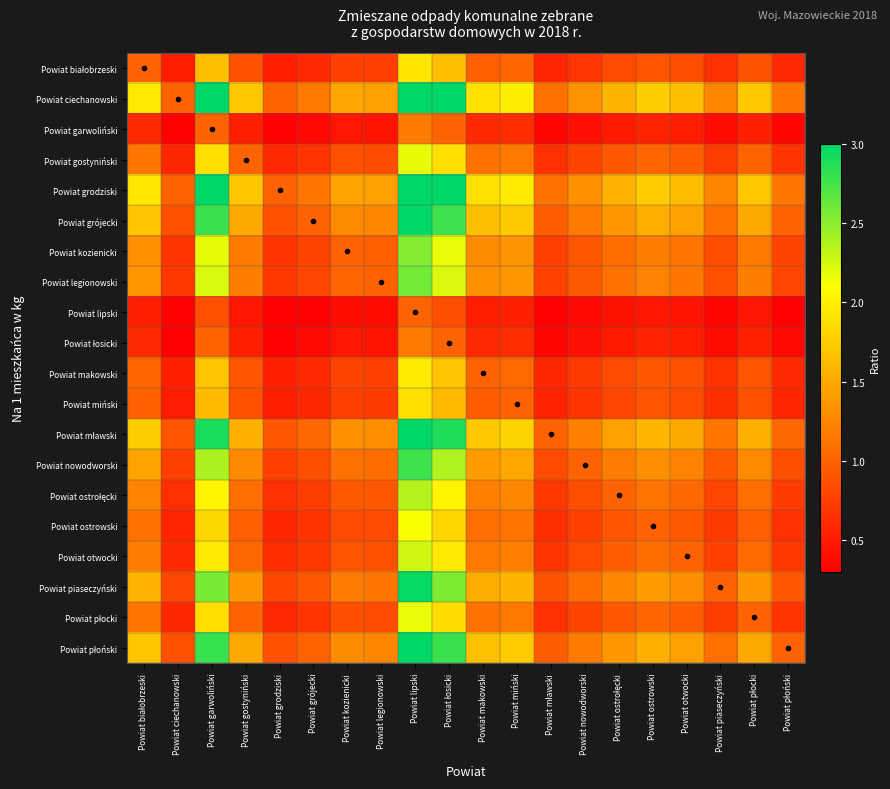

At how many categories does at least one series exceed 2?

3